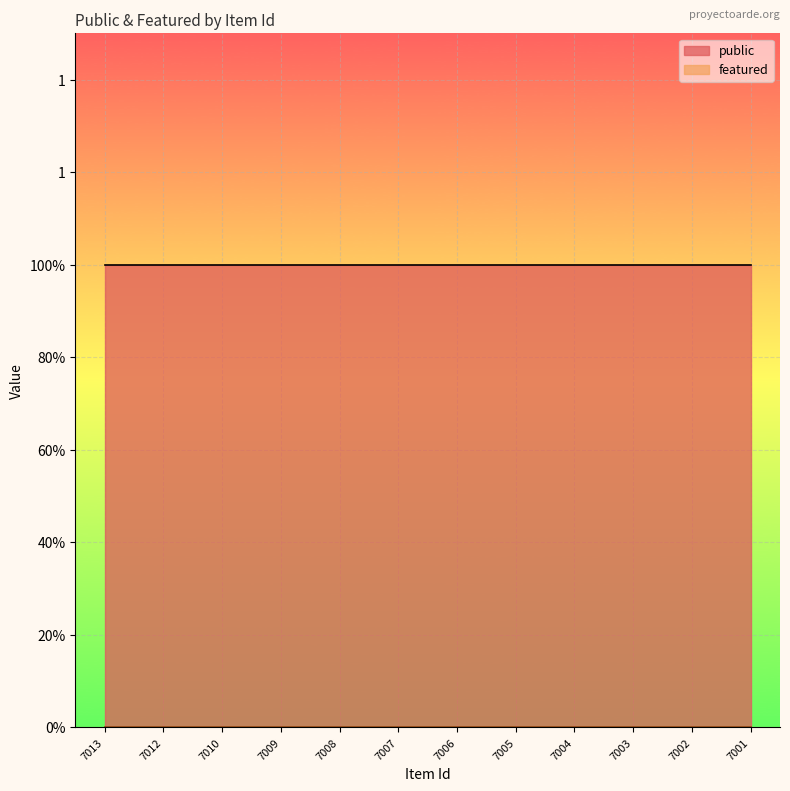

True or false: public and featured intersect in this chart.

False